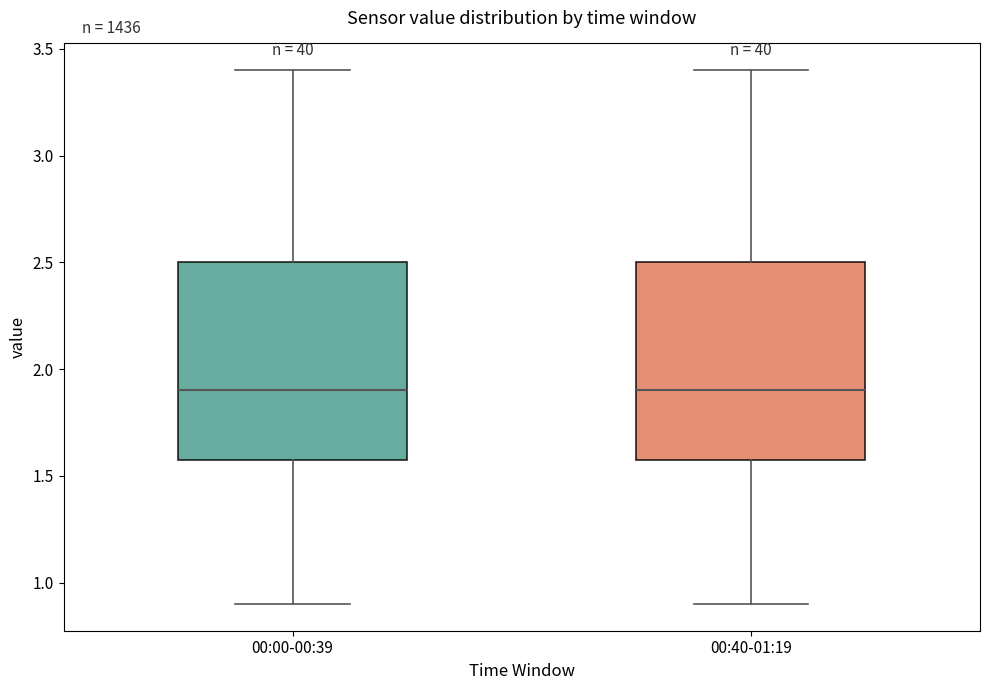

Reading left to right, transcribe this box plot: for each box, give where its median line is, the range the box spans, and where its two whiskers end, as read against the y-axis. The values are not printed on the chart, so give them approximately, as read against the axis.

00:00-00:39: median 1.9, box 1.6 to 2.5, whiskers 0.9 to 3.4
00:40-01:19: median 1.9, box 1.6 to 2.5, whiskers 0.9 to 3.4